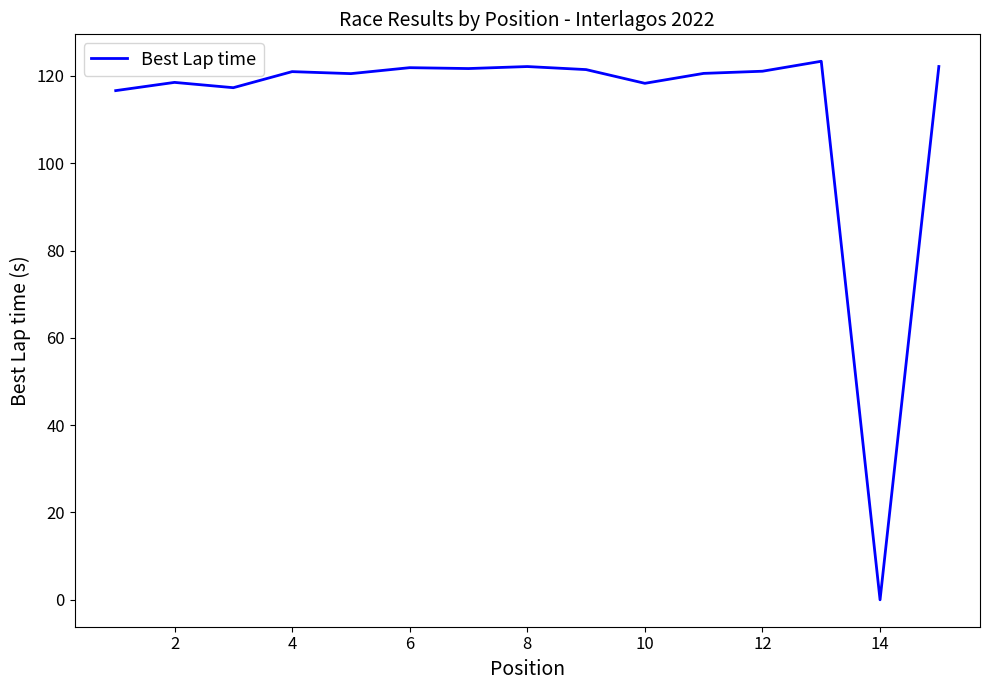

What is the difference between the maximum and minimum values?

123.4